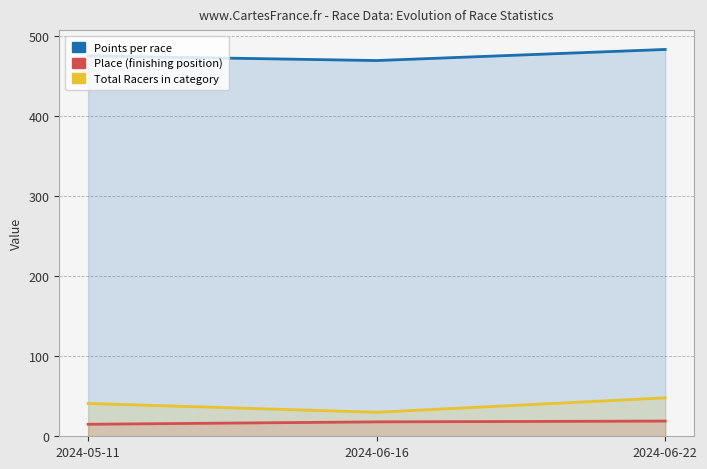

Reading left to right, transcribe all the data shown in this chart.

Points: 2024-05-11=475.1	2024-06-16=469.3	2024-06-22=483.1
Place: 2024-05-11=15.0	2024-06-16=18.0	2024-06-22=19.0
Total Racers: 2024-05-11=41.0	2024-06-16=30.0	2024-06-22=48.0